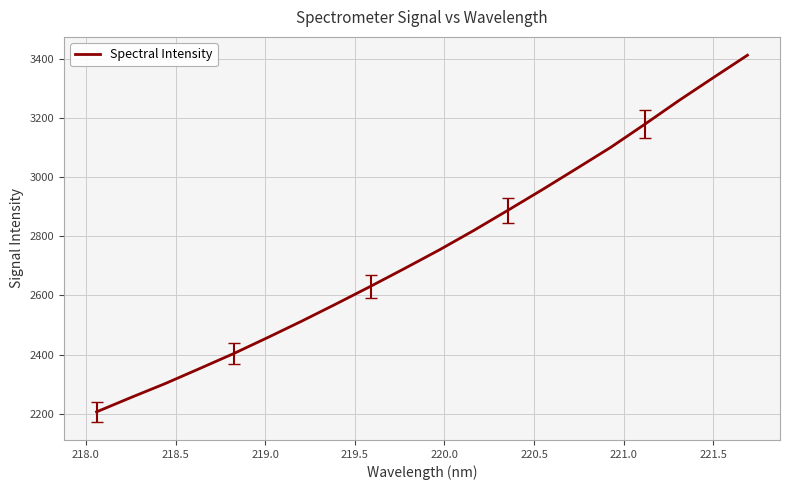

What is the smallest value displayed?

2206.5